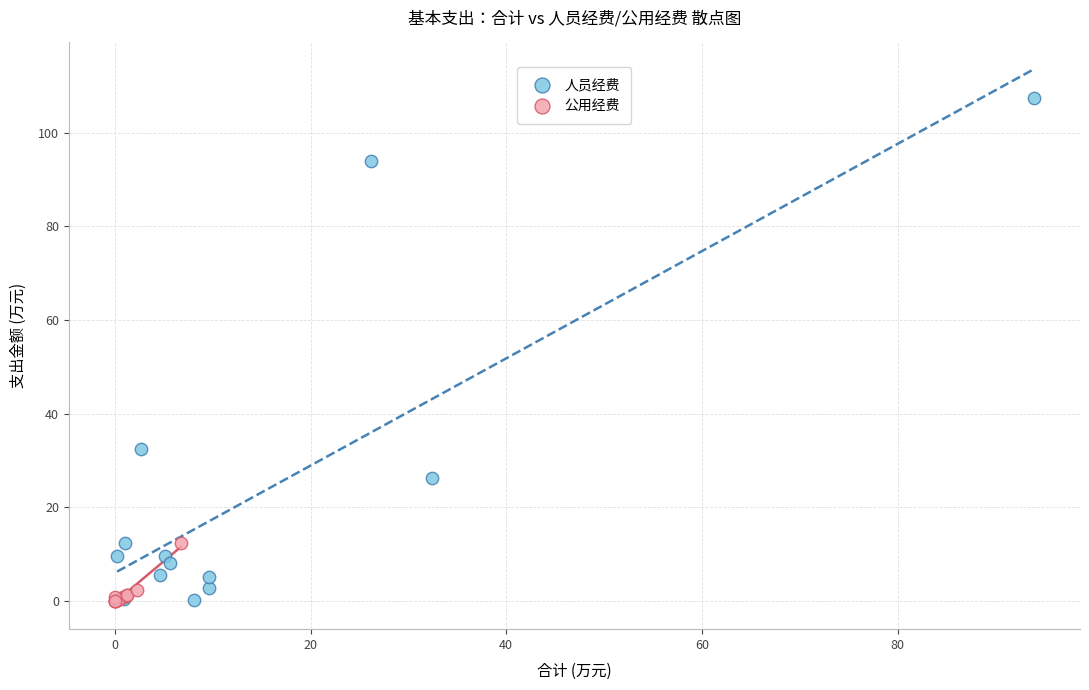

Which series has the largest Y range (max minus min)?

人员经费